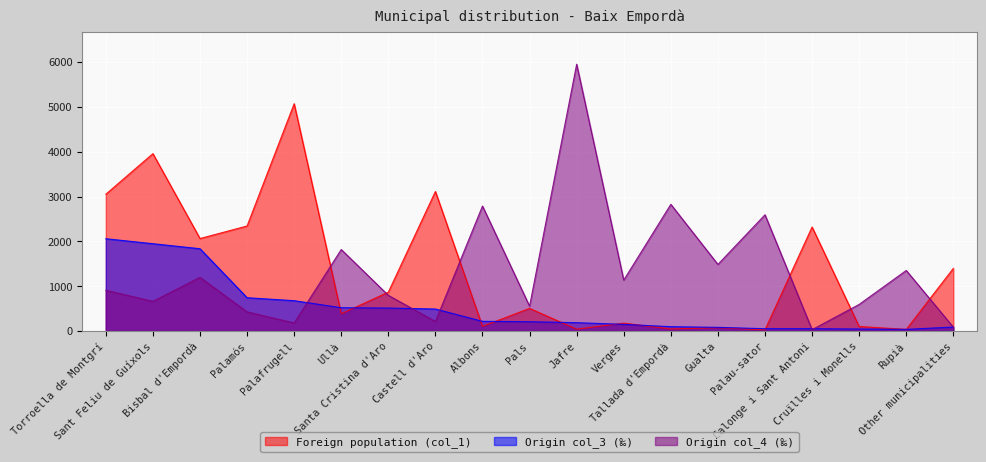

How many intersections are there between Origin col_3 (‰) and Foreign population (col_1)?

8